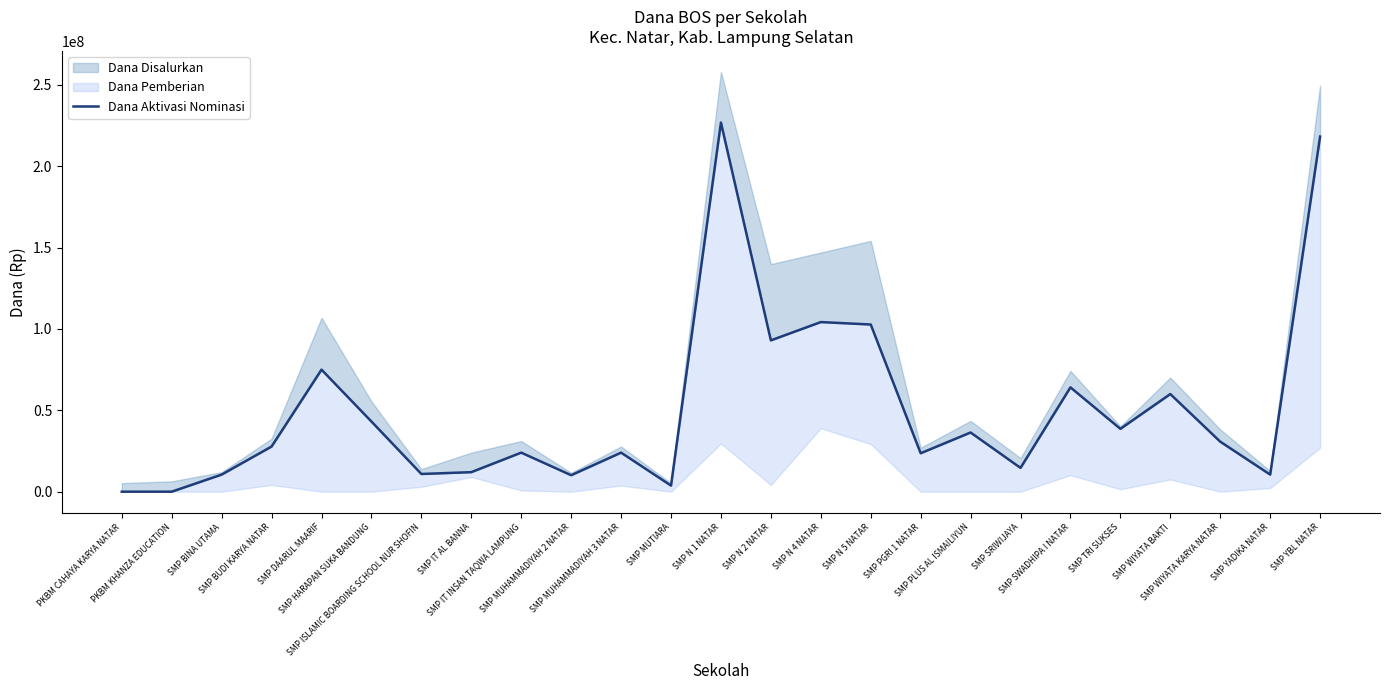

Rank the categories by value from lowest to highest.

PKBM CAHAYA KARYA NATAR, PKBM KHANZA EDUCATION, SMP MUTIARA, SMP MUHAMMADIYAH 2 NATAR, SMP BINA UTAMA, SMP YADIKA NATAR, SMP ISLAMIC BOARDING SCHOOL NUR SHOFIN, SMP IT AL BANNA, SMP SRIWIJAYA, SMP PGRI 1 NATAR, SMP IT INSAN TAQWA LAMPUNG, SMP MUHAMMADIYAH 3 NATAR, SMP BUDI KARYA NATAR, SMP WIYATA KARYA NATAR, SMP PLUS AL ISMAILIYUN, SMP TRI SUKSES, SMP HARAPAN SUKA BANDUNG, SMP WIYATA BAKTI, SMP SWADHIPA I NATAR, SMP DAARUL MAARIF, SMP N 2 NATAR, SMP N 5 NATAR, SMP N 4 NATAR, SMP YBL NATAR, SMP N 1 NATAR